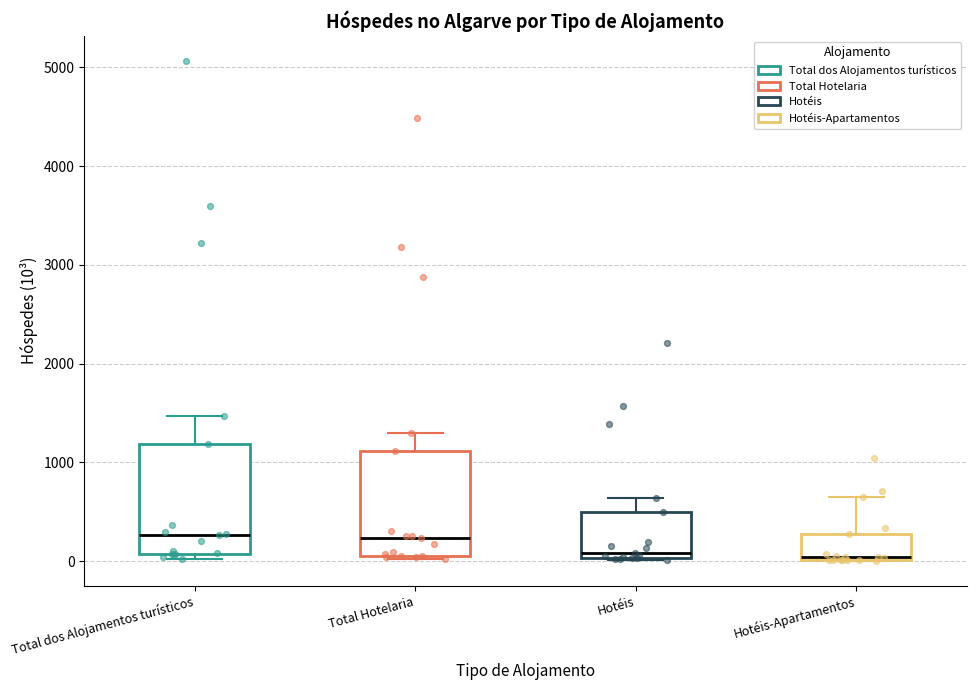

Reading left to right, transcribe this box plot: for each box, give where its median line is, the range the box spans, and where its two whiskers end, as read against the y-axis. The values are not printed on the chart, so give them approximately, as read against the axis.

Total dos Alojamentos turísticos: median 300, box 100 to 1200, whiskers 0 to 1500
Total Hotelaria: median 200, box 100 to 1100, whiskers 0 to 1300
Hotéis: median 100, box 0 to 500, whiskers 0 to 600
Hotéis-Apartamentos: median 0, box 0 to 300, whiskers 0 to 700